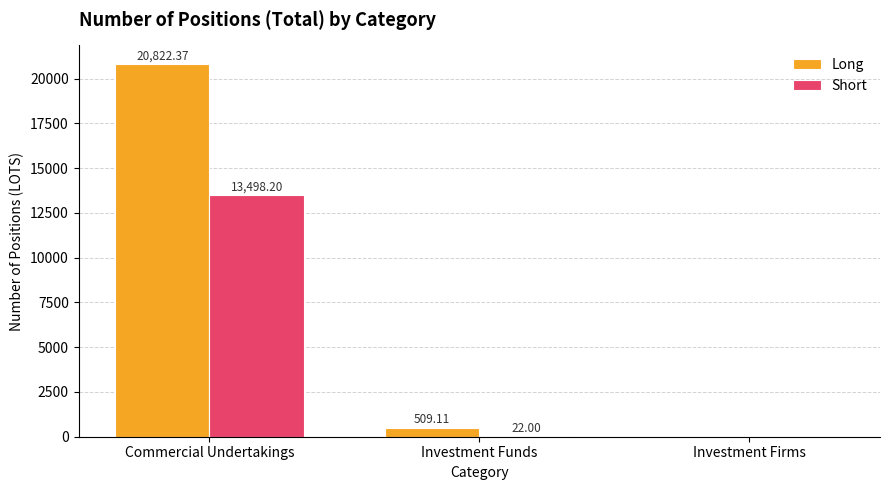

How many groups of bars are there?

3